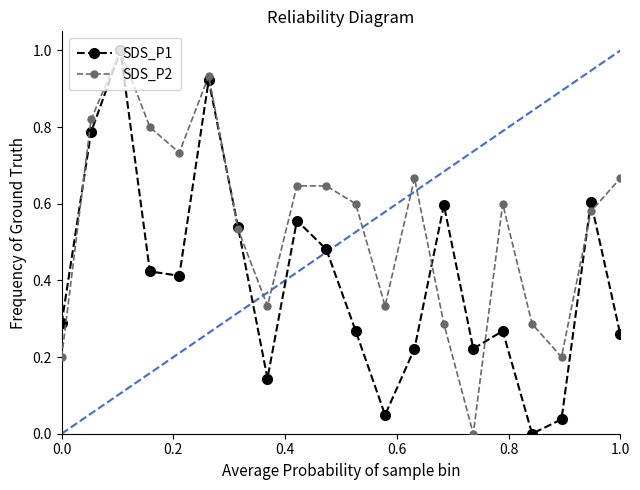

Rank the series by their average value, from lowest to highest.

SDS_P1, SDS_P2